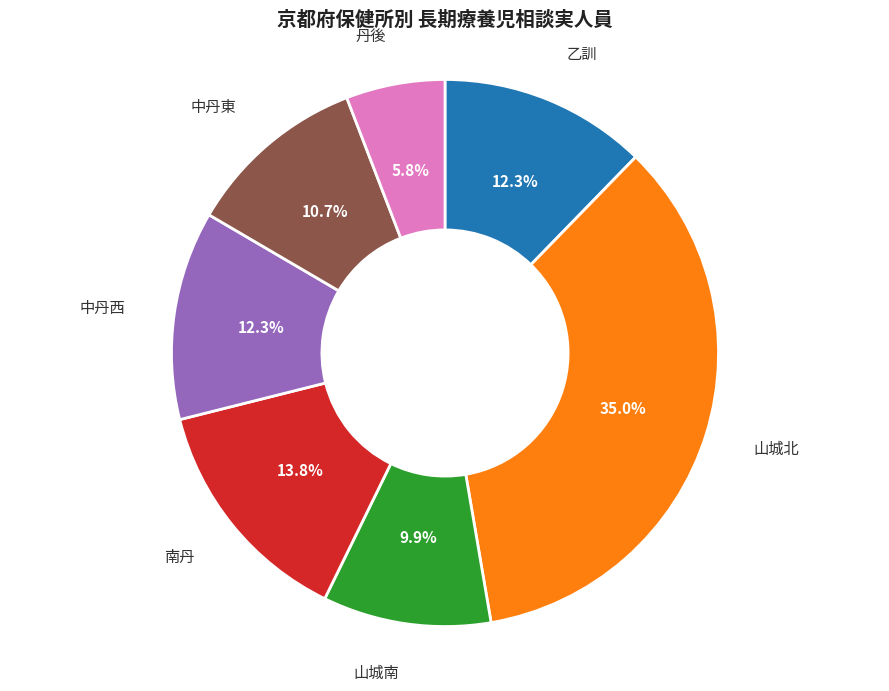

Is there any slice that represents more than half of the pie?

No